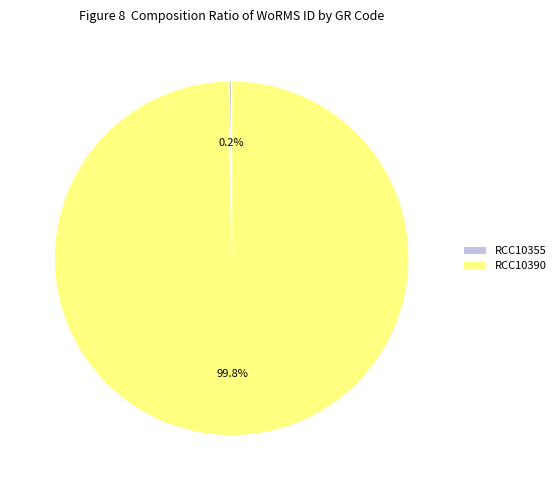

Which category has the biggest portion of the pie?

RCC10390